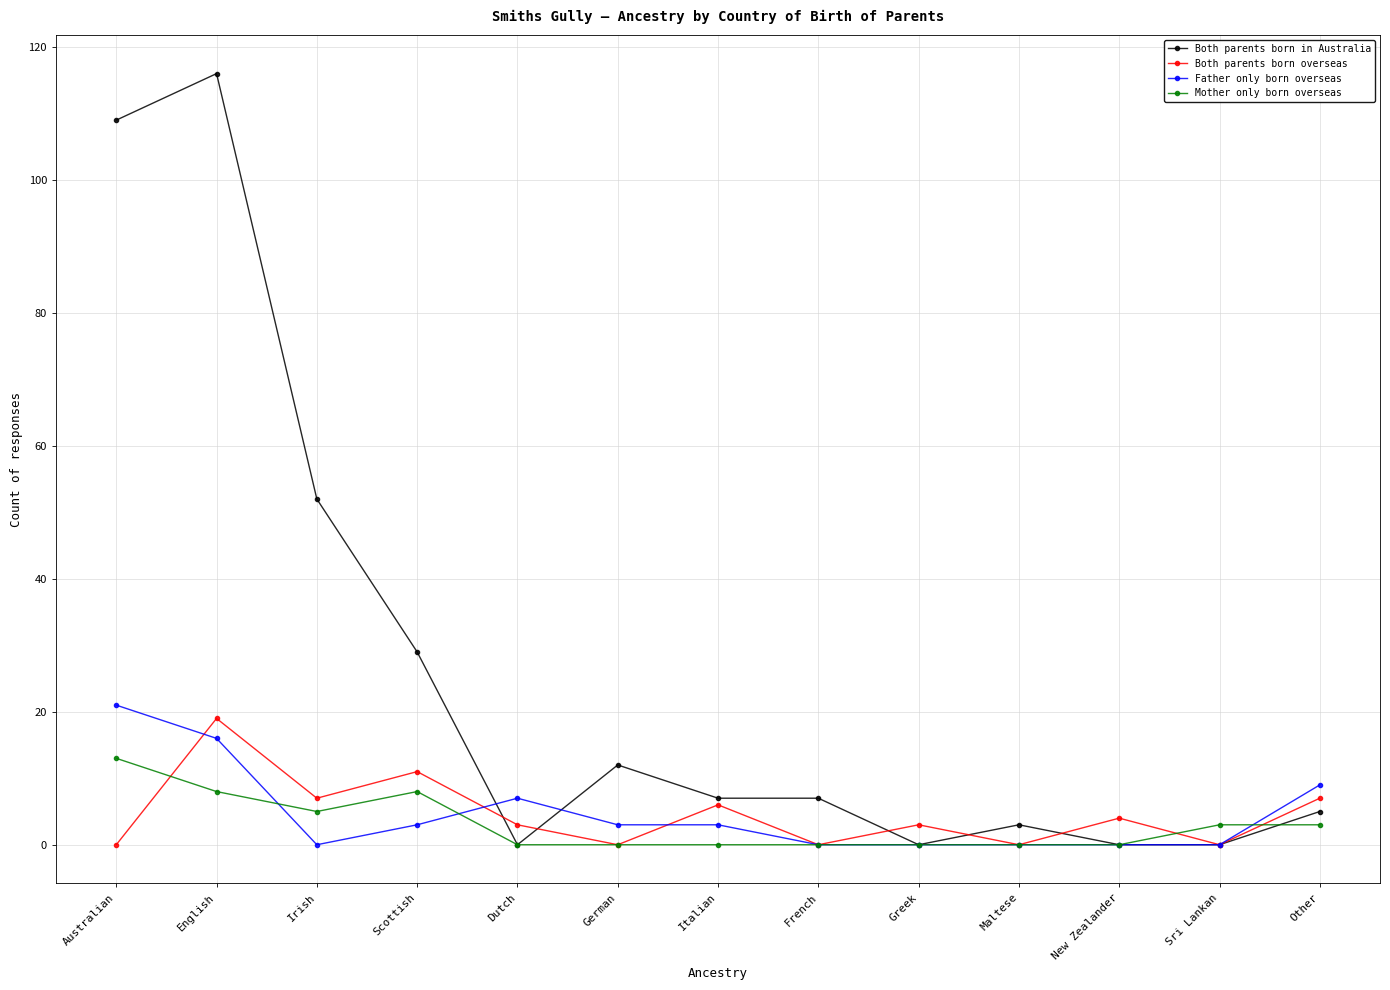

Is it true that Father only born overseas equals -7 at New Zealander?

False